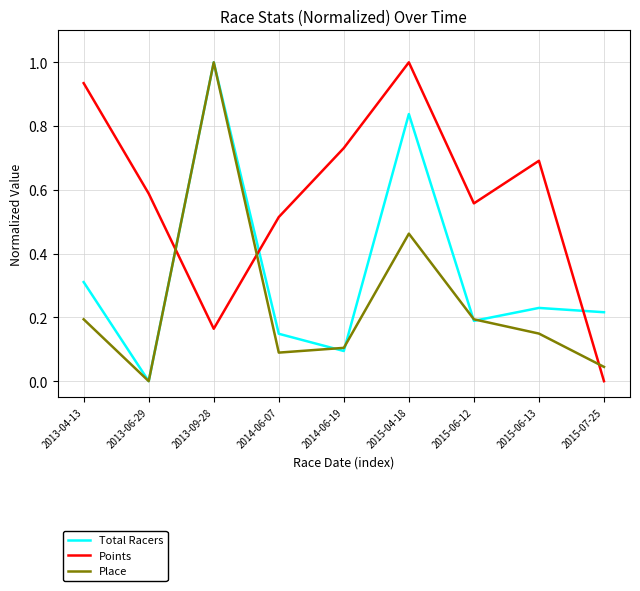

Is it true that Points equals 0.7 at 2015-06-13?

True